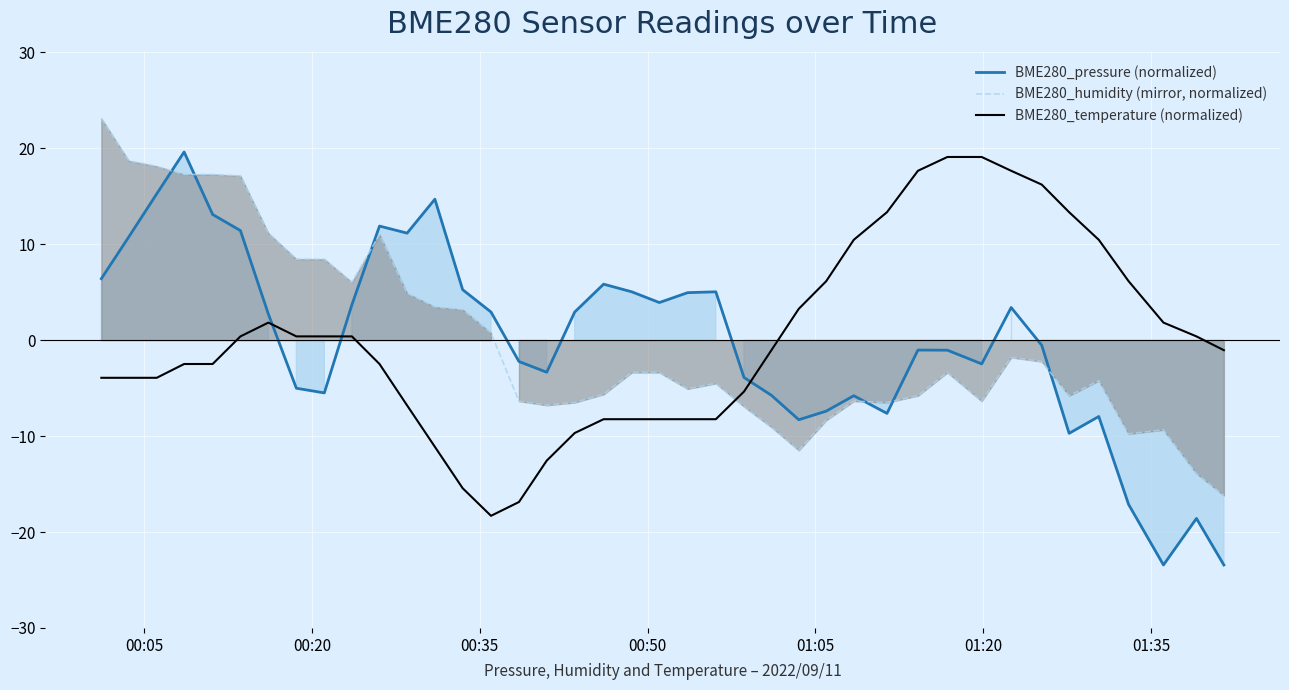

Which series ends up on top after the final intersection of BME280_pressure (normalized) and BME280_temperature (normalized)?

BME280_temperature (normalized)